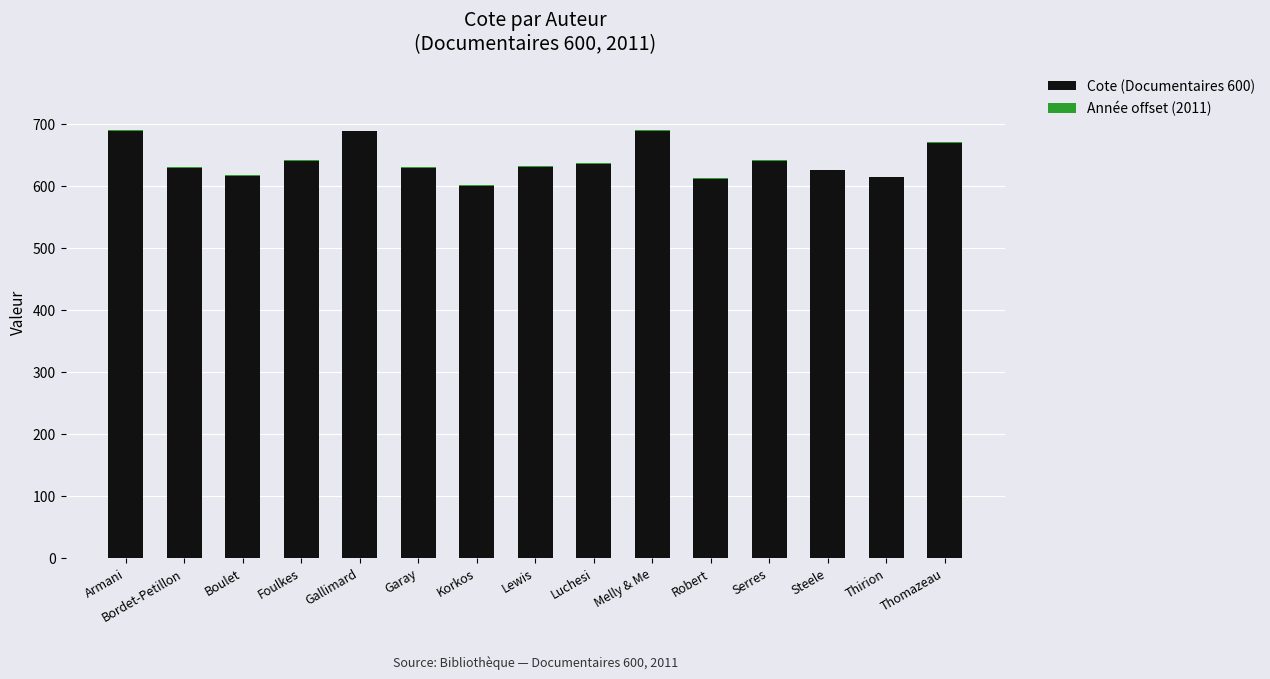

What is the maximum value for Cote (Documentaires 600)?

688.7